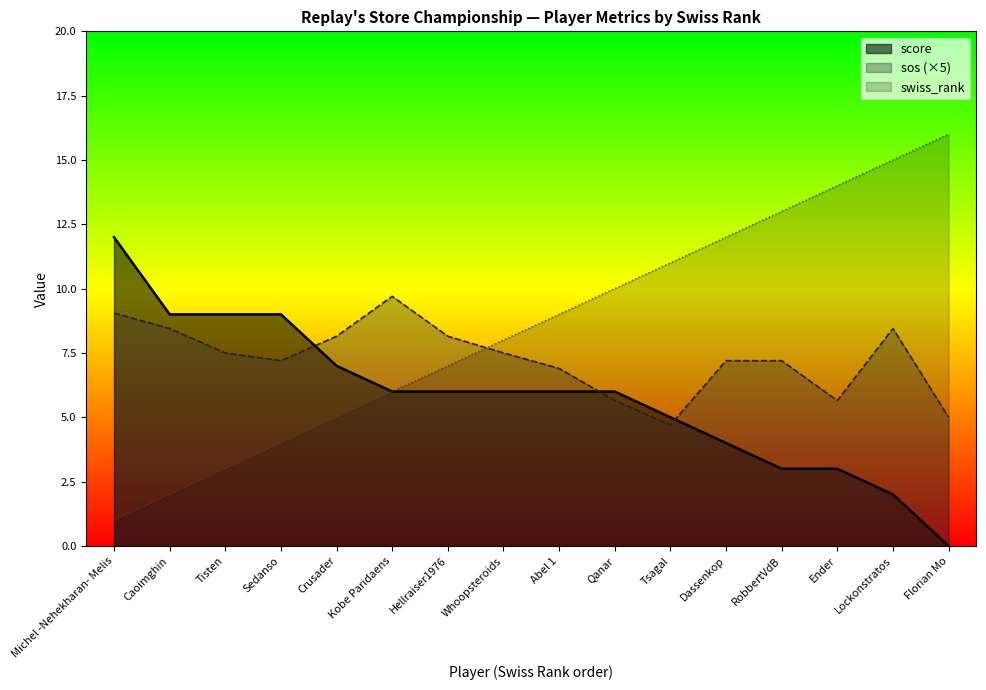

What is the label of the 3rd point from the left?

Tisten